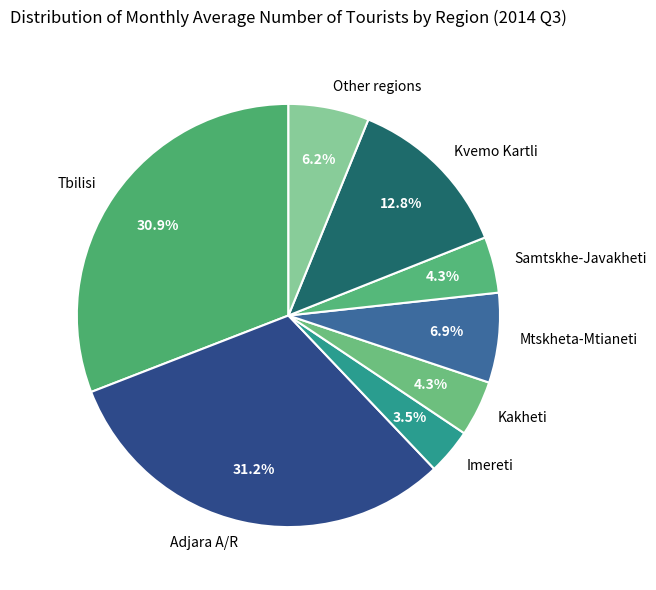

Is there a majority slice in this chart?

No